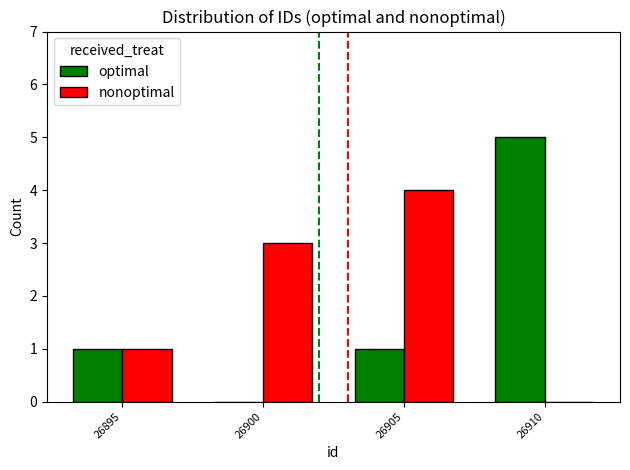

What is the highest value of the nonoptimal series?

4